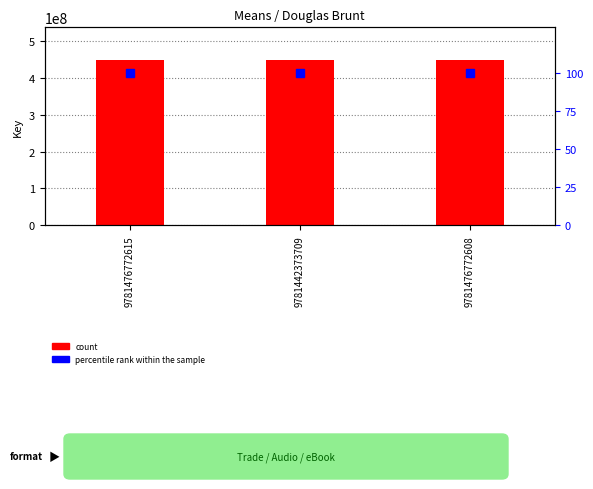

What is the value of the Key (count) bar at the 2nd from the left?

447899214